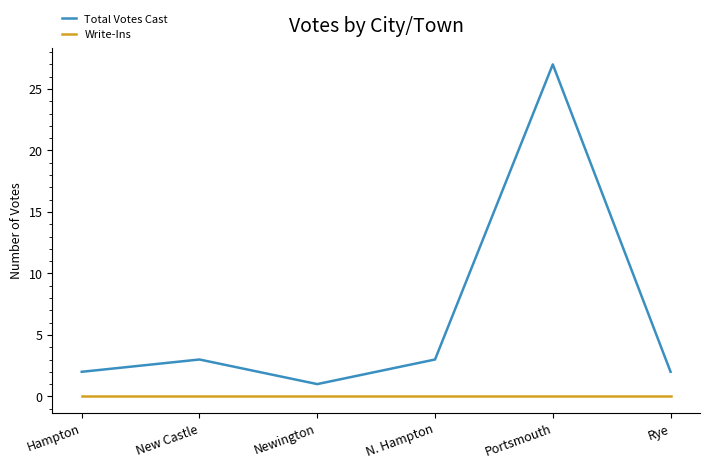

What are all the series names shown in the legend?

Total Votes Cast, Write-Ins